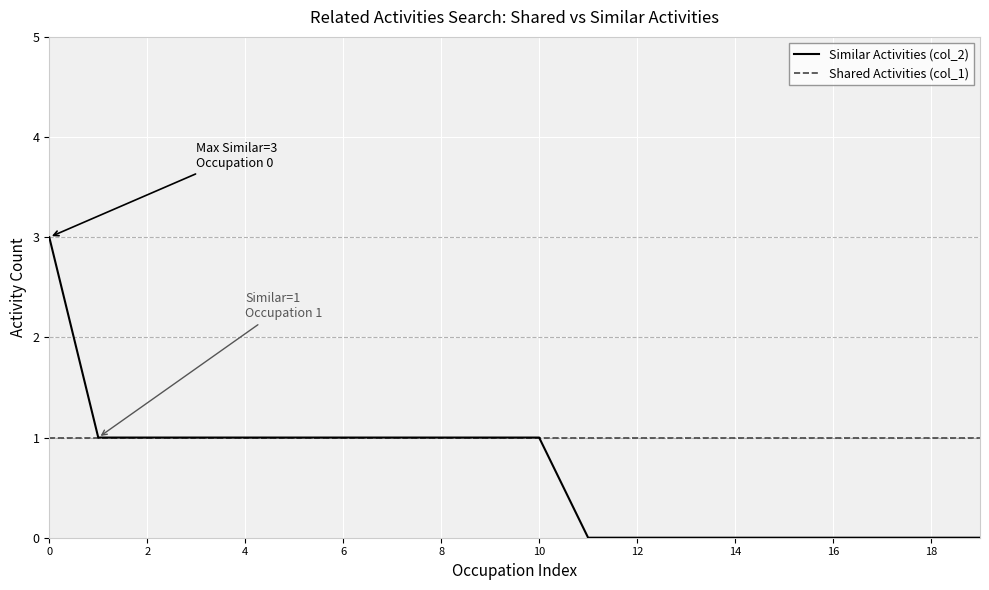

Which series has the largest range (max minus min)?

Similar Activities (col_2)